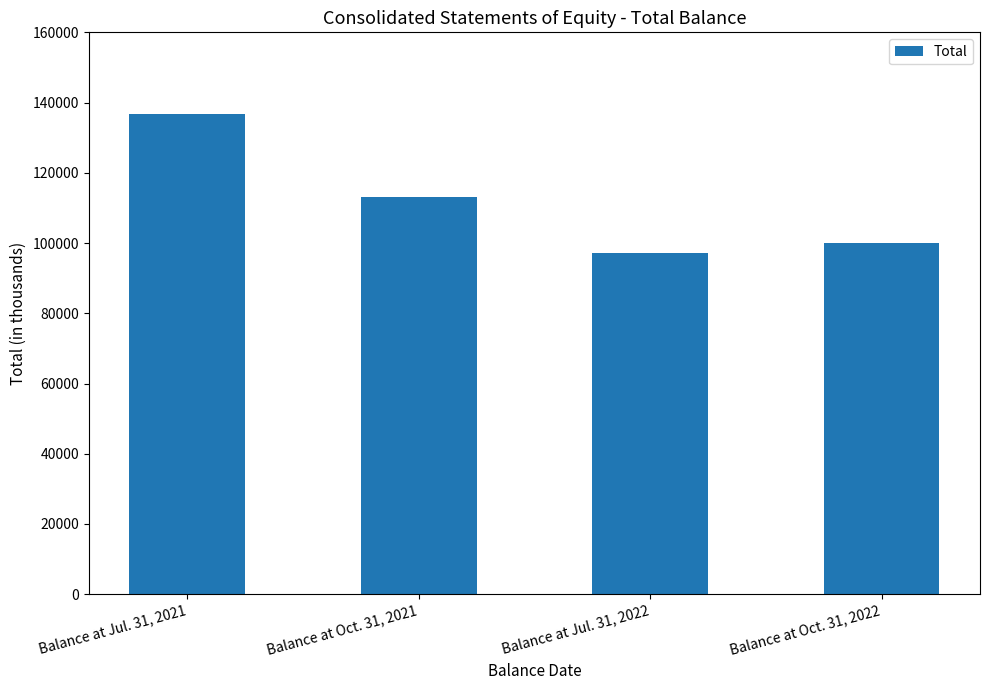

What is the difference between the maximum and minimum values?

39498